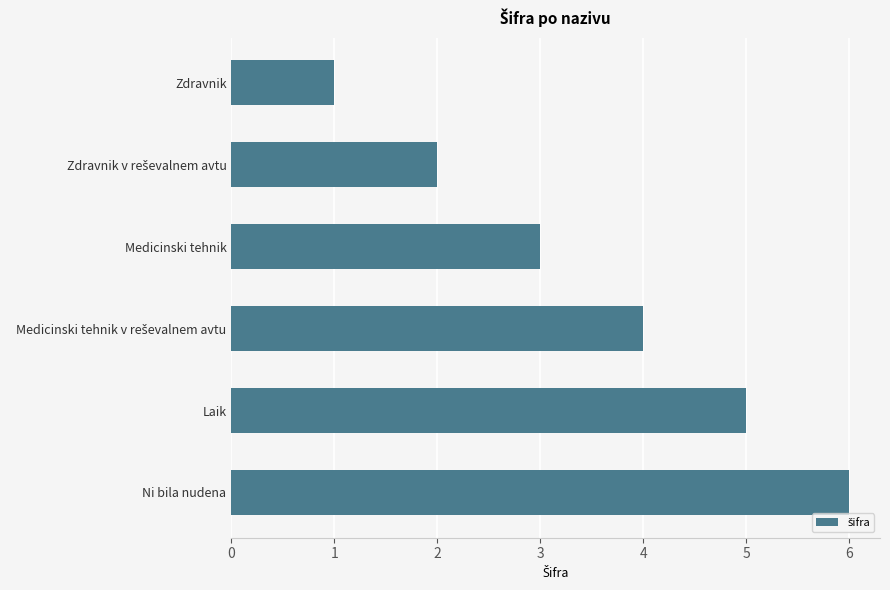

How many data points does each series have?

6